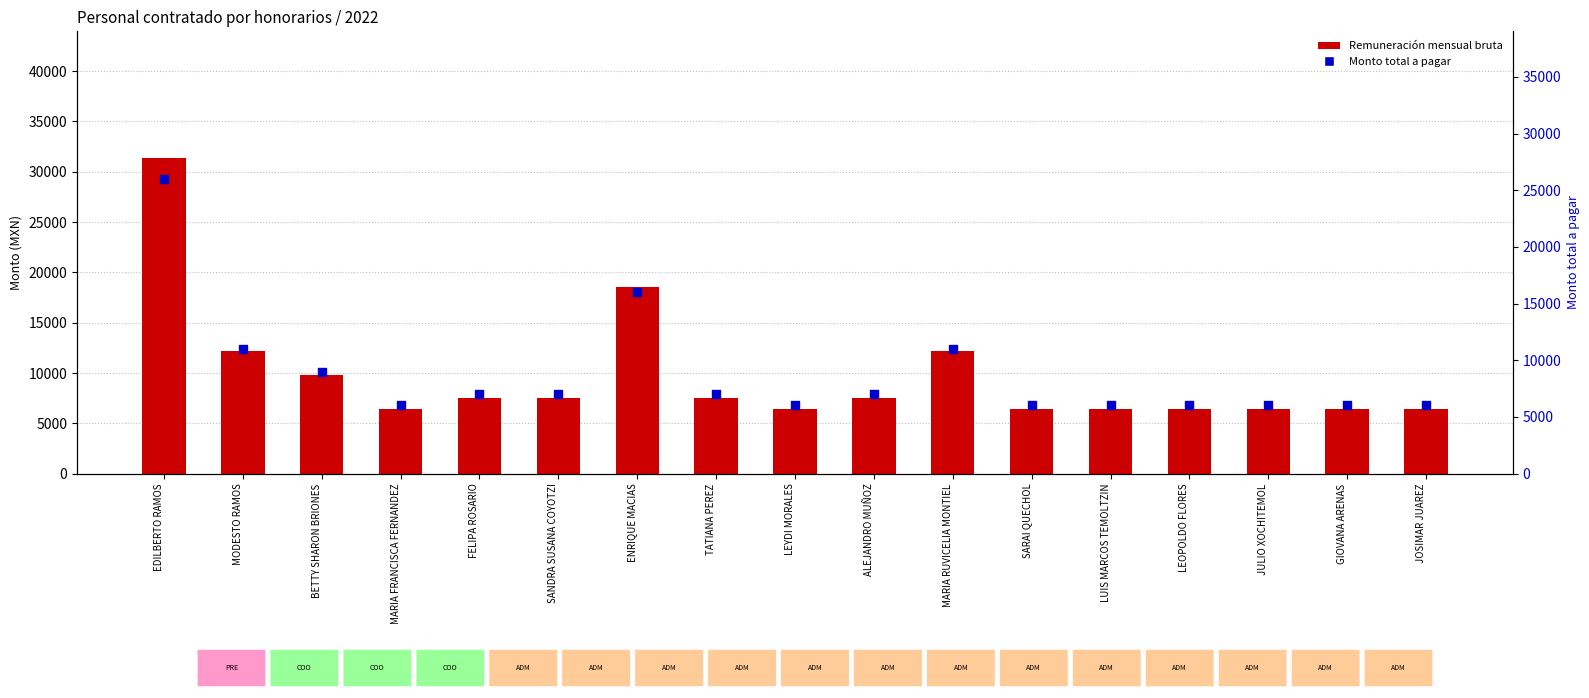

At which category is the sum across all series the highest?

EDILBERTO RAMOS